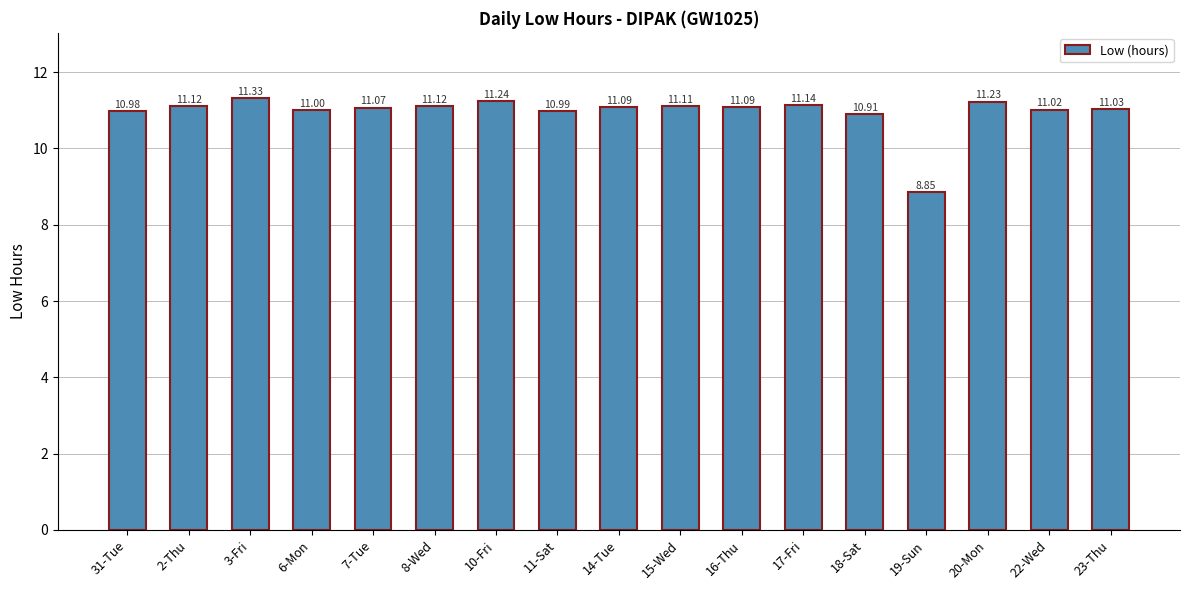

What is the value of the 8th bar from the left?

11.0